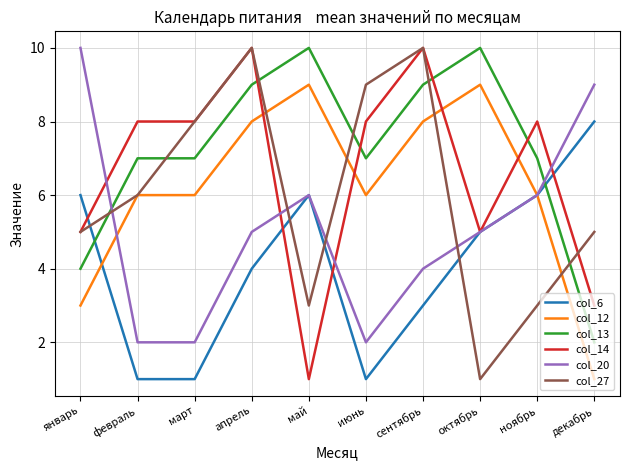

Reading left to right, what are all the values shown in this chart?

col_6: 6	1	1	4	6	1	3	5	6	8
col_12: 3	6	6	8	9	6	8	9	6	1
col_13: 4	7	7	9	10	7	9	10	7	2
col_14: 5	8	8	10	1	8	10	5	8	3
col_20: 10	2	2	5	6	2	4	5	6	9
col_27: 5	6	8	10	3	9	10	1	3	5